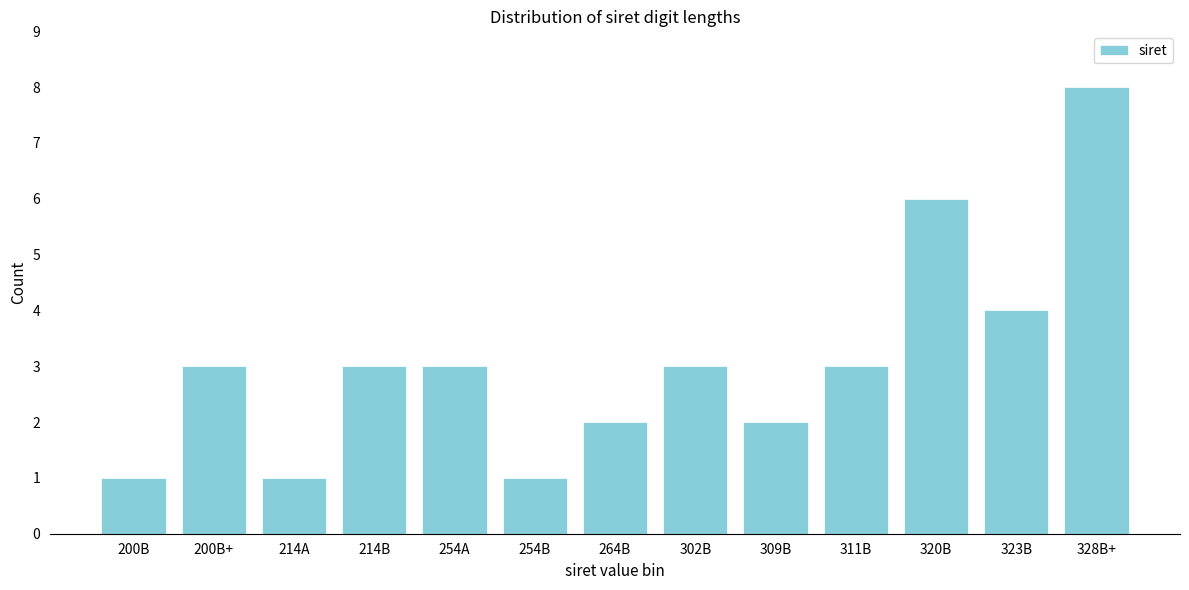

Reading right to left, list all the values displayed in this chart.

8	4	6	3	2	3	2	1	3	3	1	3	1